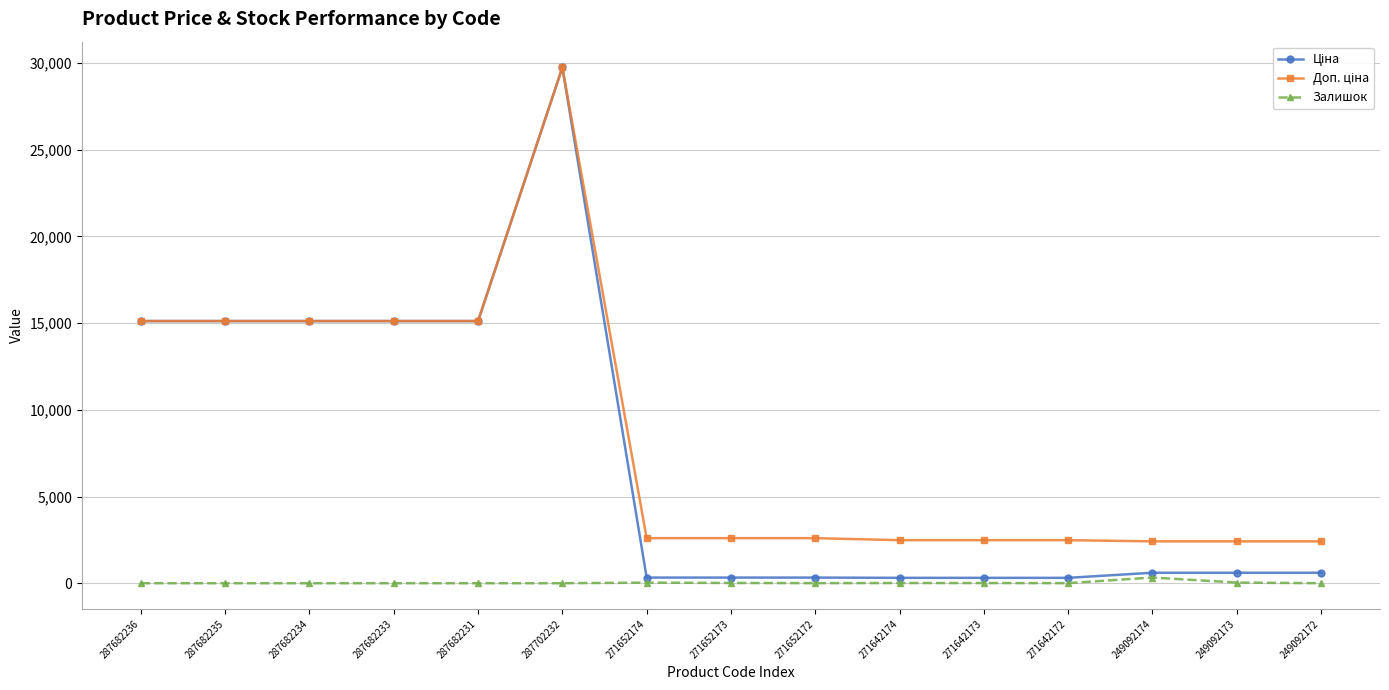

Is it true that Залишок equals 34.0 at 271652174?

True